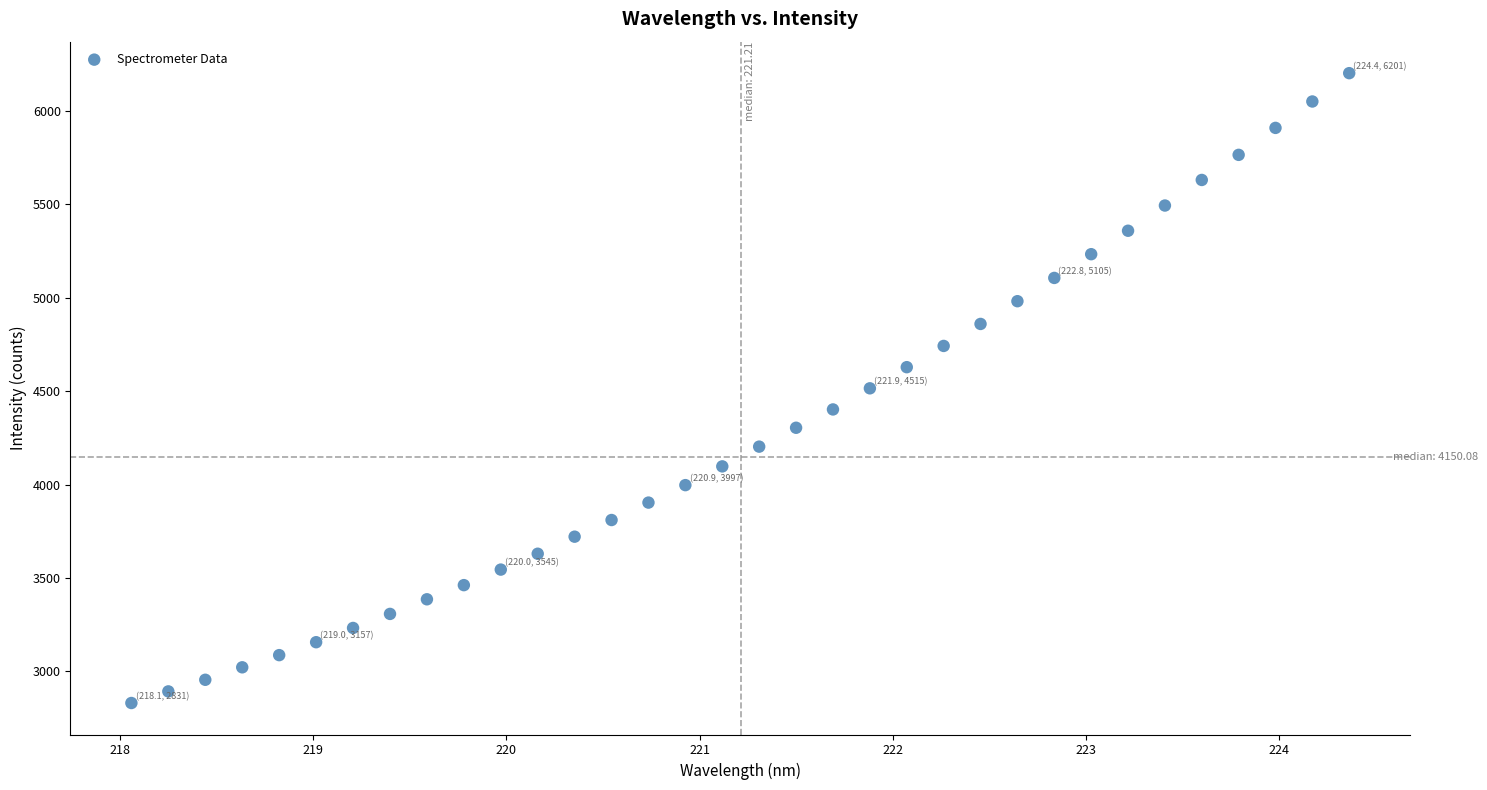

What is the range of X values (max minus min)?

6.3